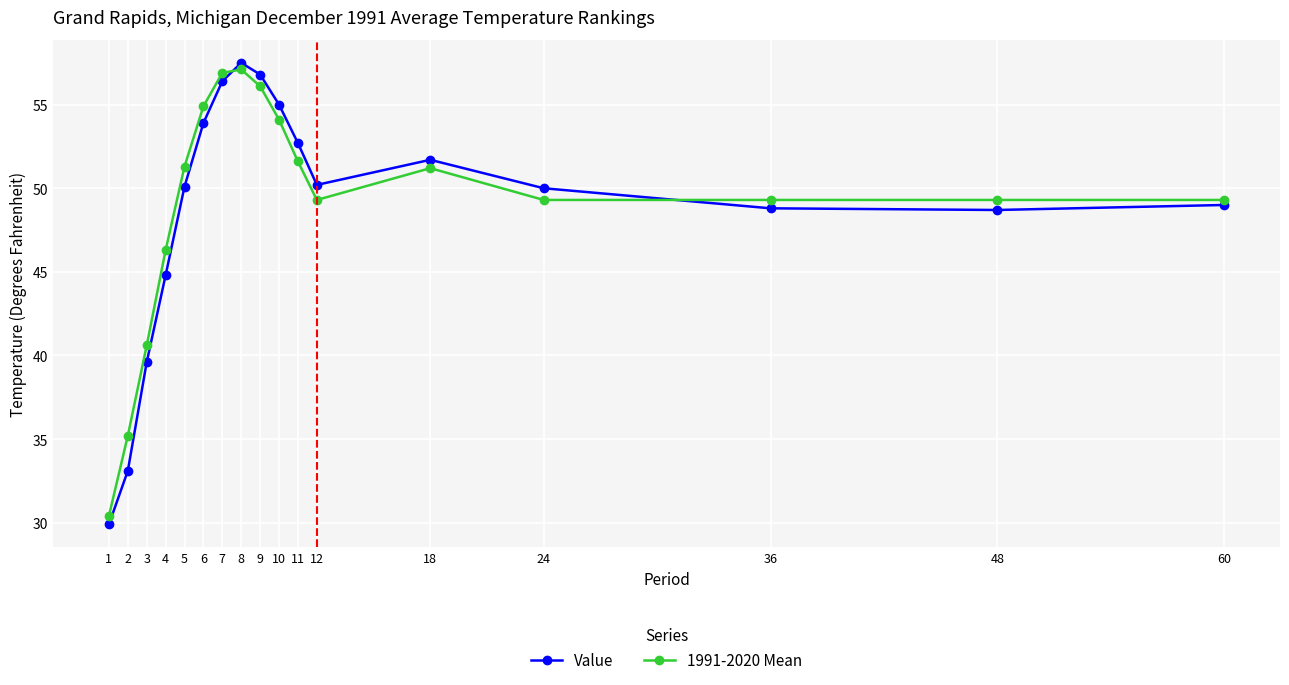

True or false: 1991-2020 Mean has more than 0 points higher than both neighbors.

True